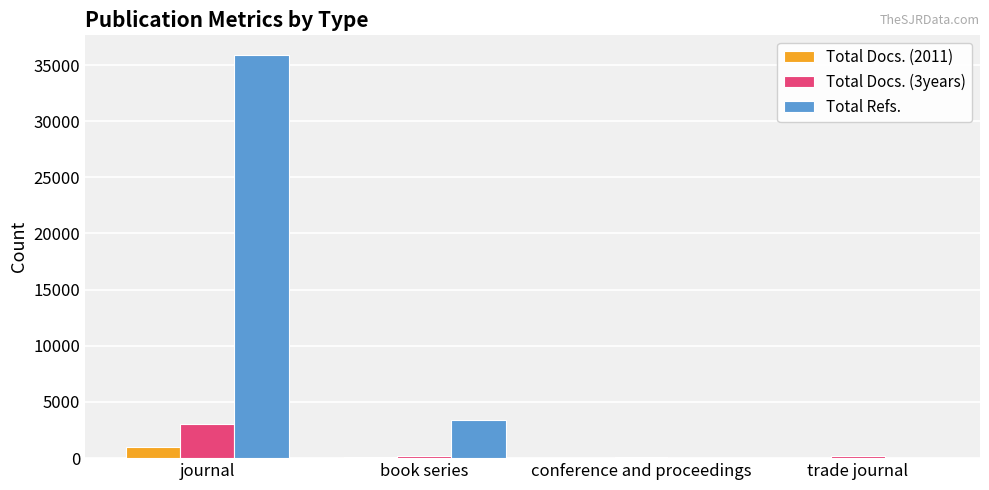

Where does the Total Docs. (3years) series first go above 219?

journal